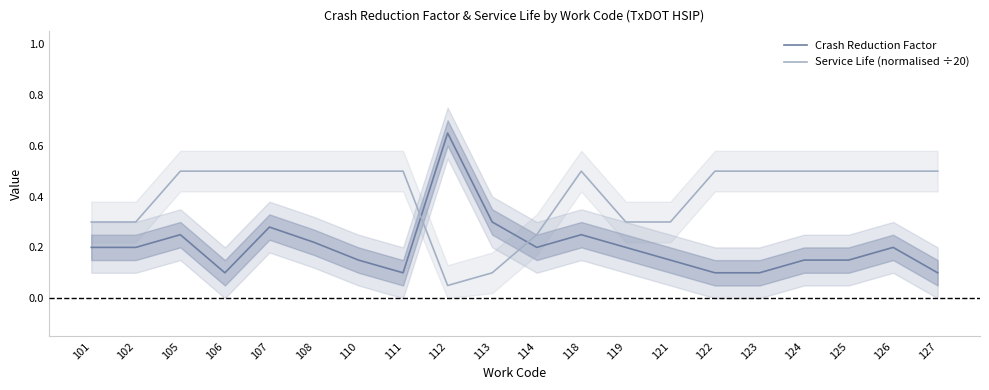

Which series has the largest total across all categories?

Service Life (normalised ÷20)